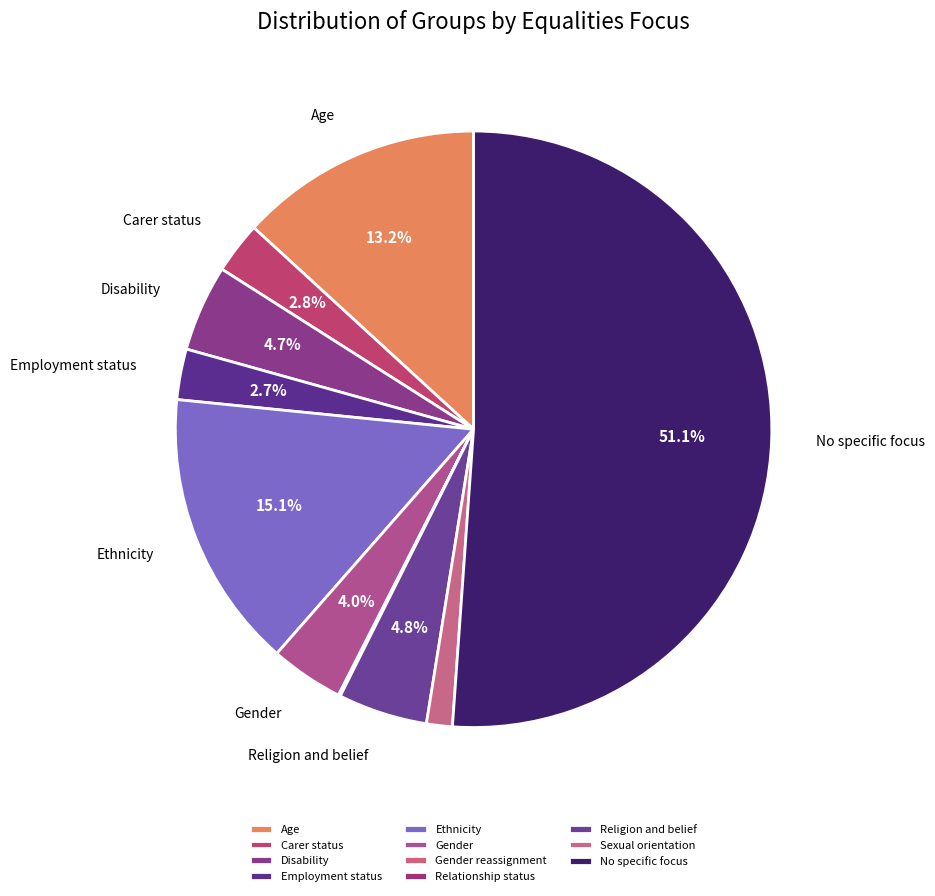

How many slices are in this pie chart?

11